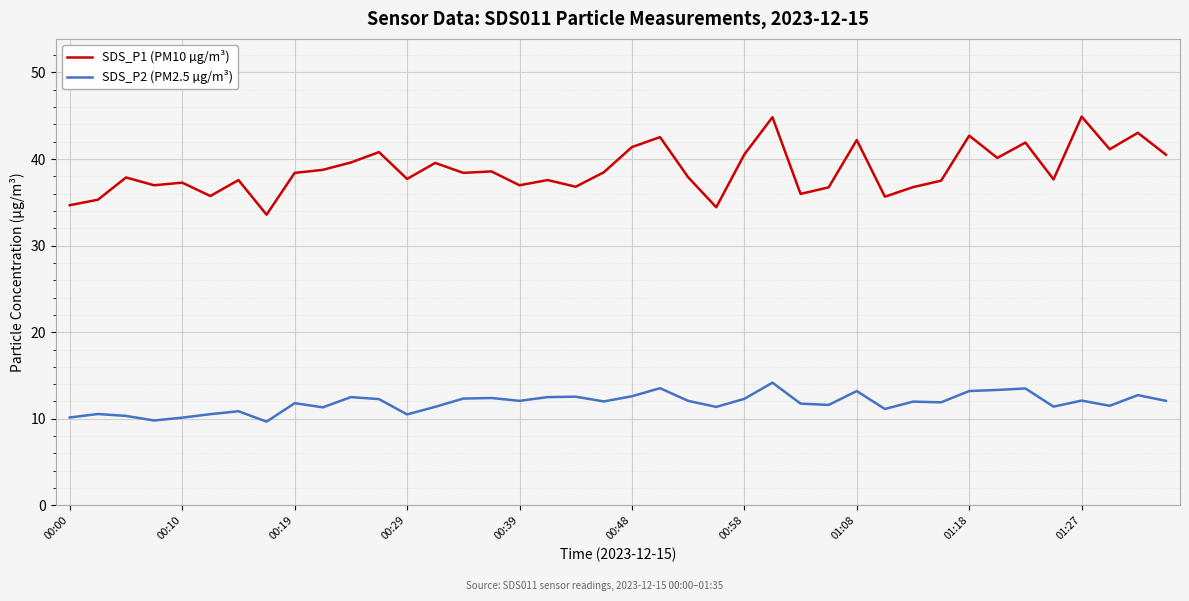

What is the difference between the second highest and minimum values in the SDS_P1 (PM10 µg/m³) series?

11.3